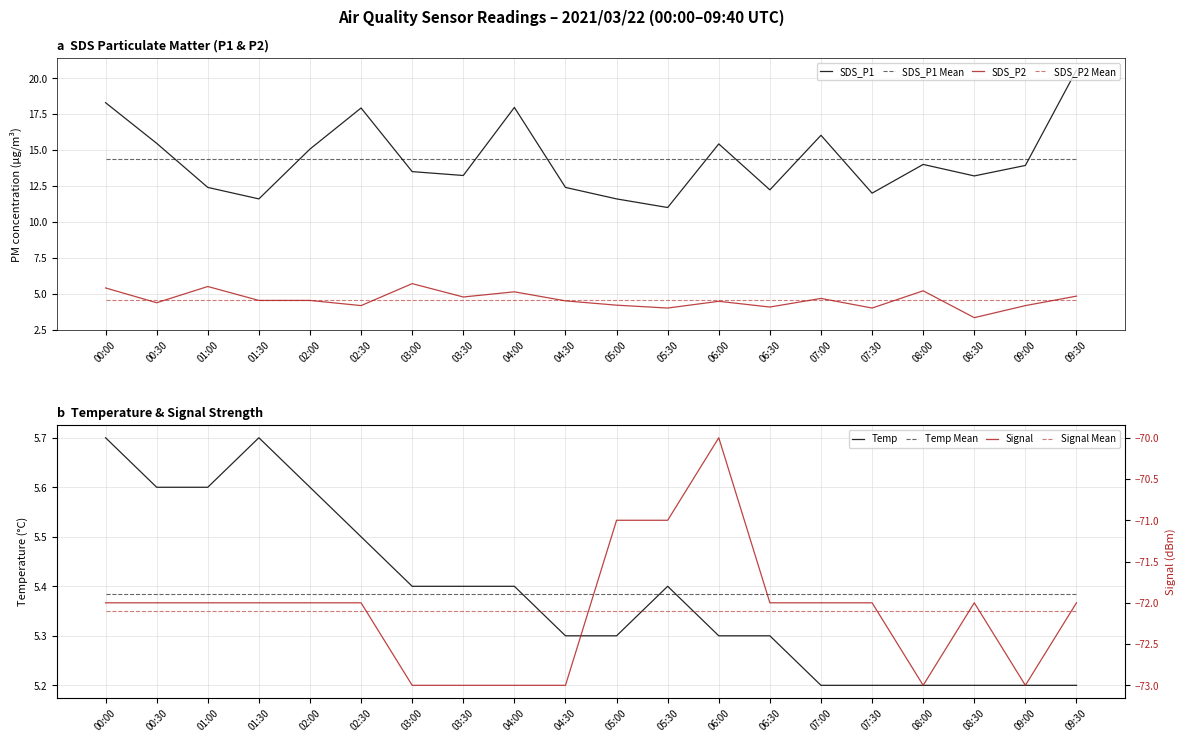

List the labels in order of Temp value, smallest first.

07:00, 07:30, 08:00, 08:30, 09:00, 09:30, 04:30, 05:00, 06:00, 06:30, 03:00, 03:30, 04:00, 05:30, 02:30, 00:30, 01:00, 02:00, 00:00, 01:30